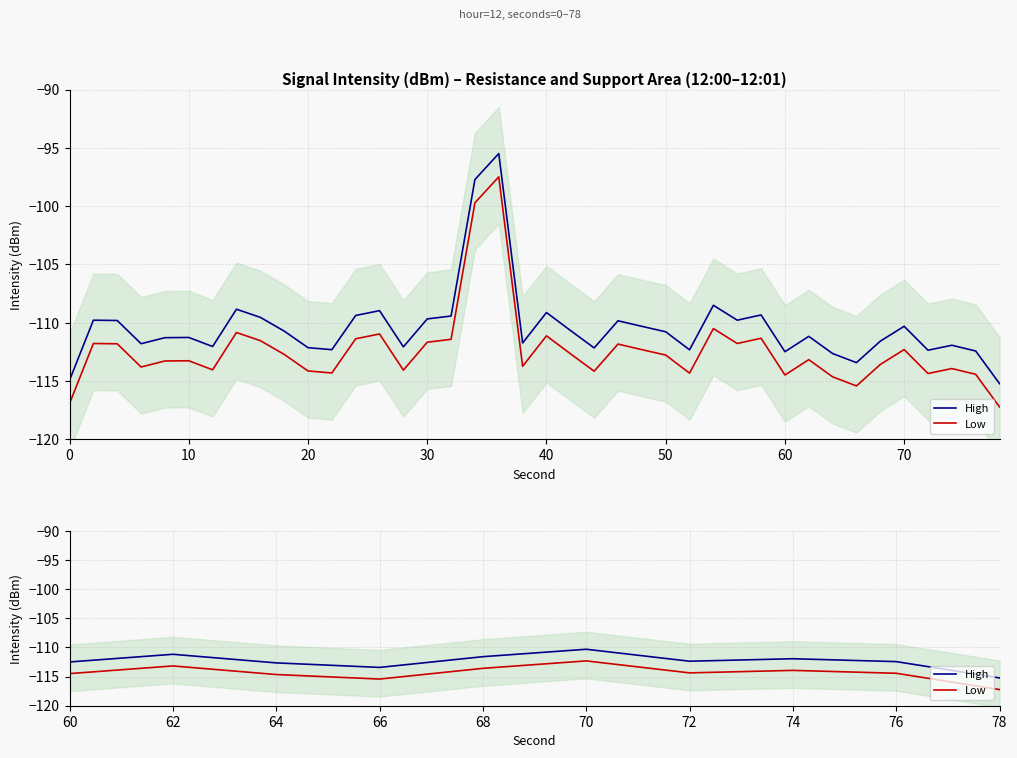

Is it true that Low equals -25.4 at 68?

False